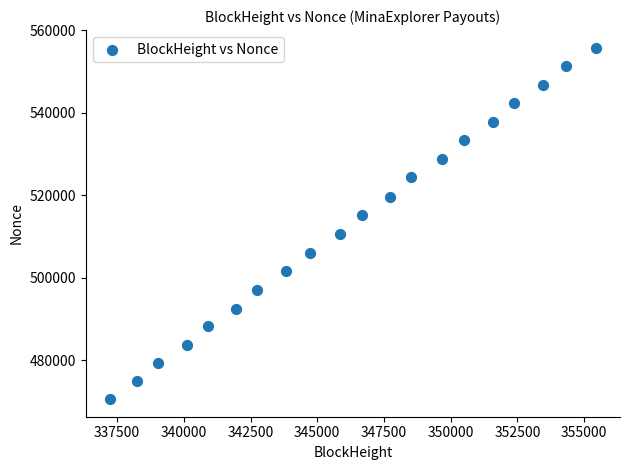

What is the range of X values (max minus min)?

18197